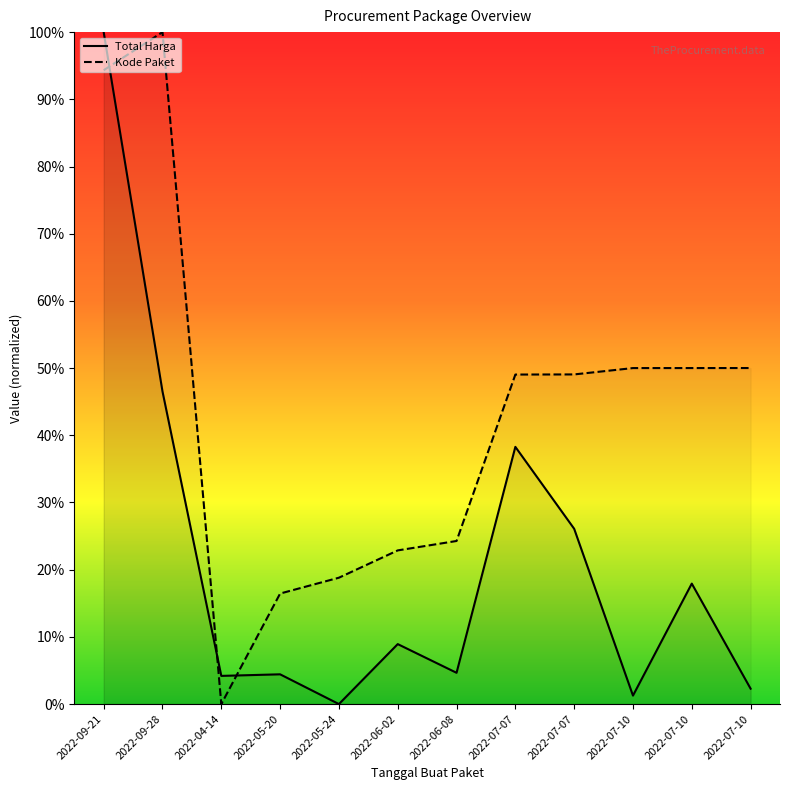

Where is the first local minimum for Total Harga?

2022-04-14